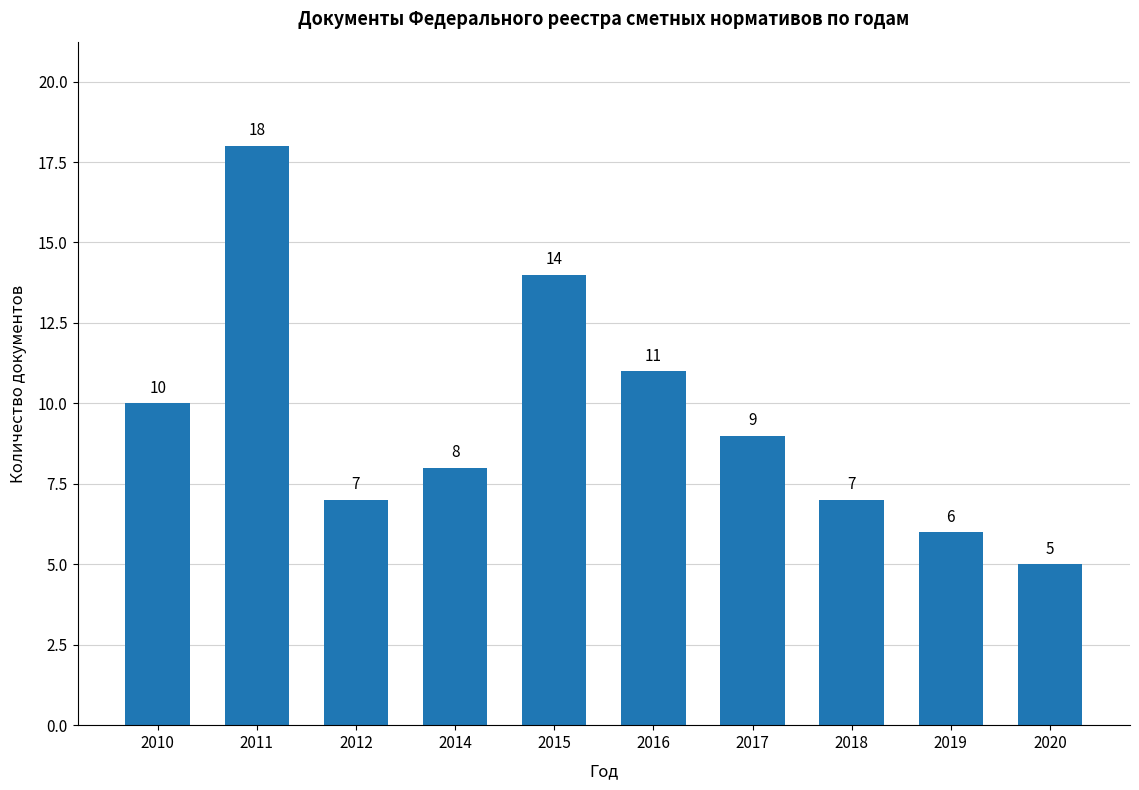

At which label is the value closest to 11?

2016